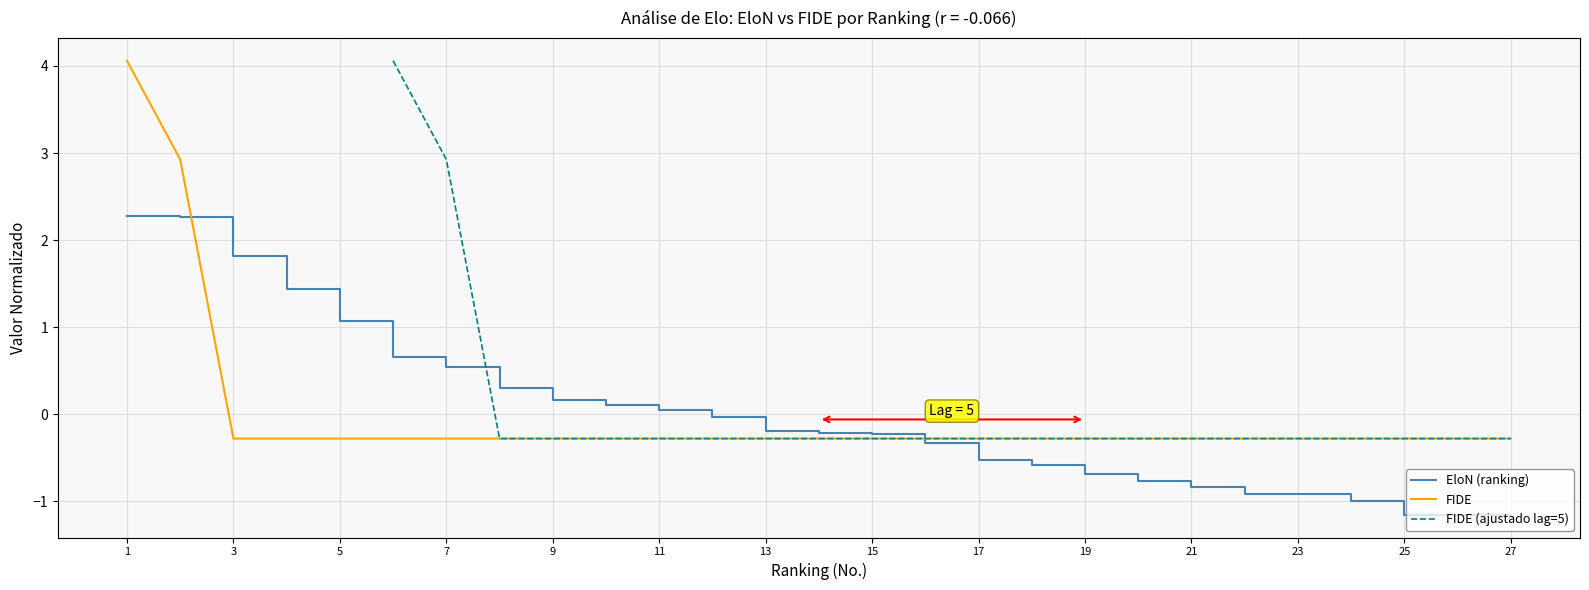

What is the highest value of the EloN (ranking) series?

2.3